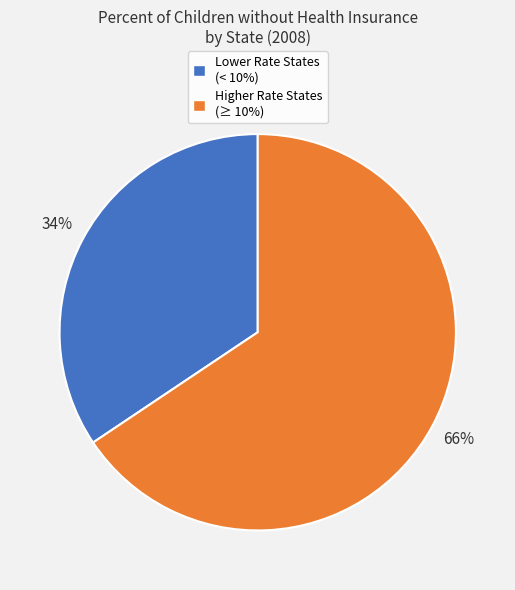

Which slice is the largest?

Higher Rate States (≥ 10%)